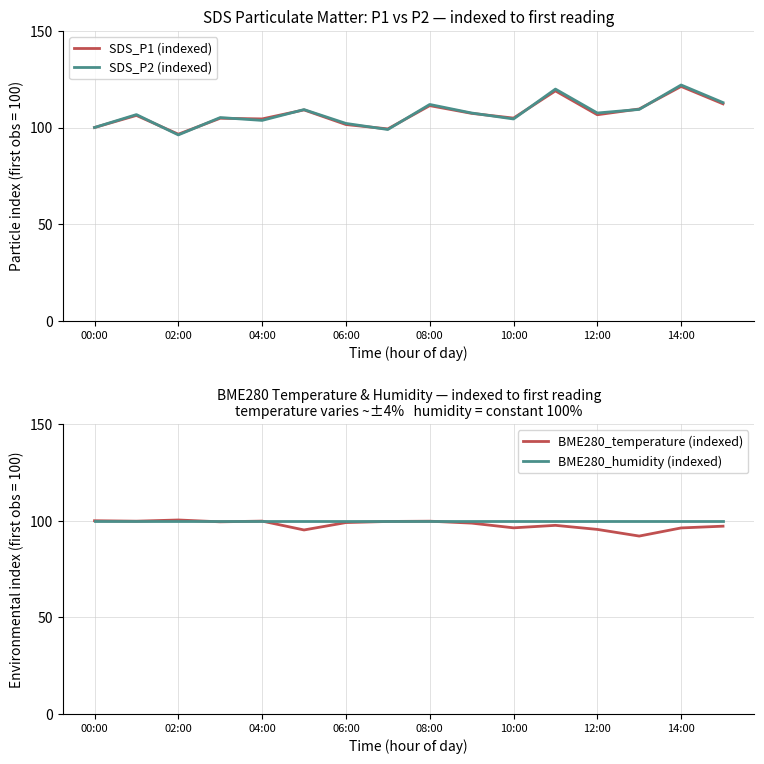

Is it true that SDS_P2 (indexed) equals 31.5 at 00:00?

False